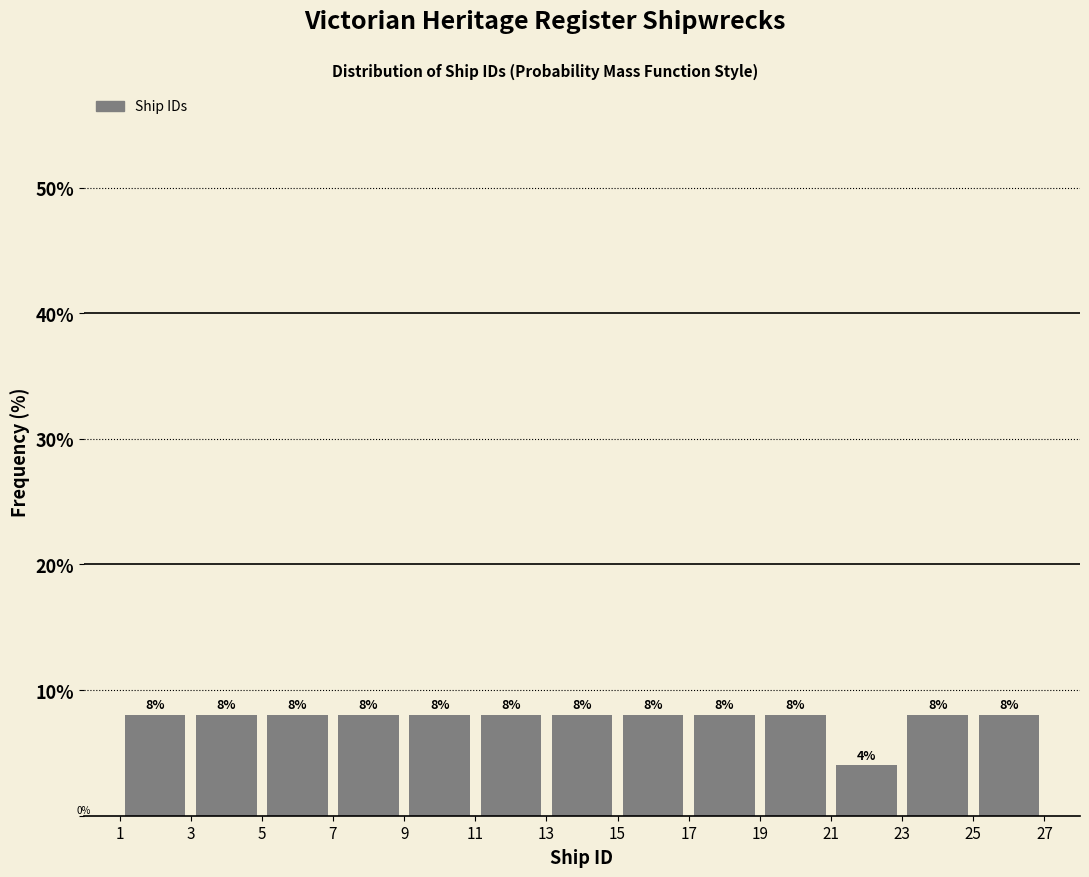

How tall is the bar that spans 7 to 9 on the x-axis?

8